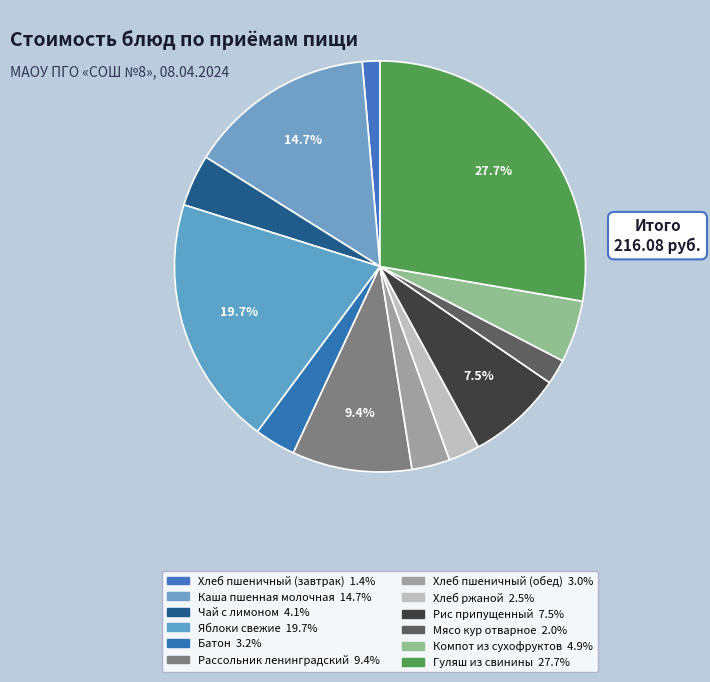

Count the number of slices in the pie.

12